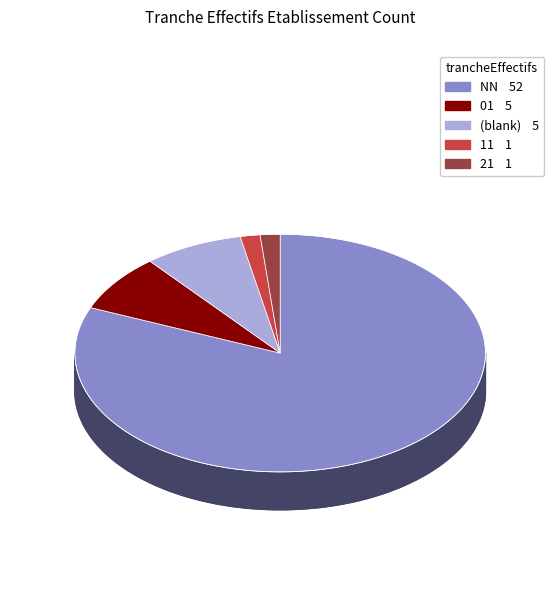

Which category accounts for the majority?

NN